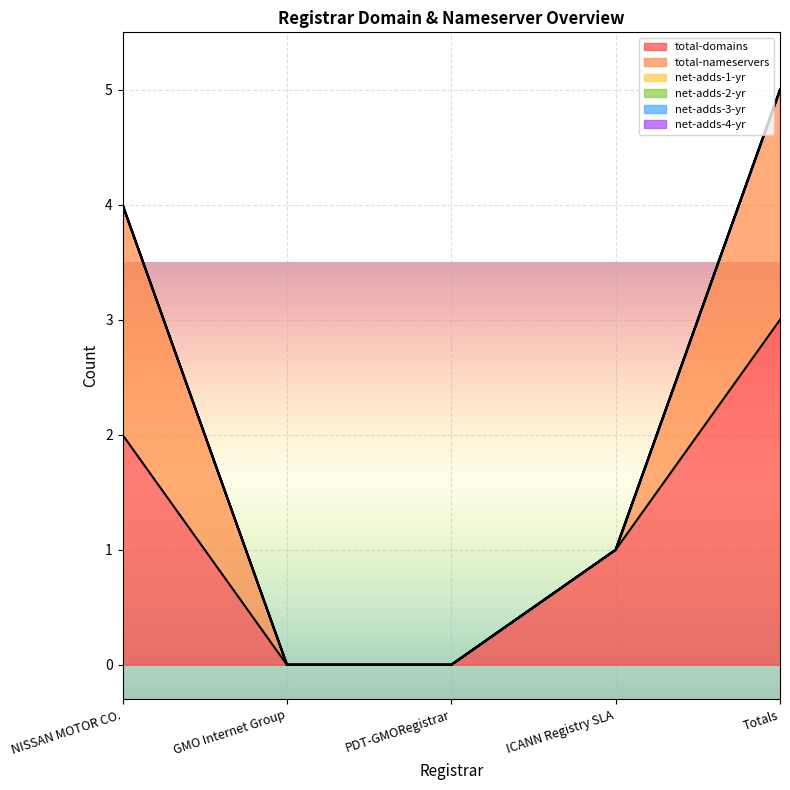

At which category is the sum across all series the highest?

Totals